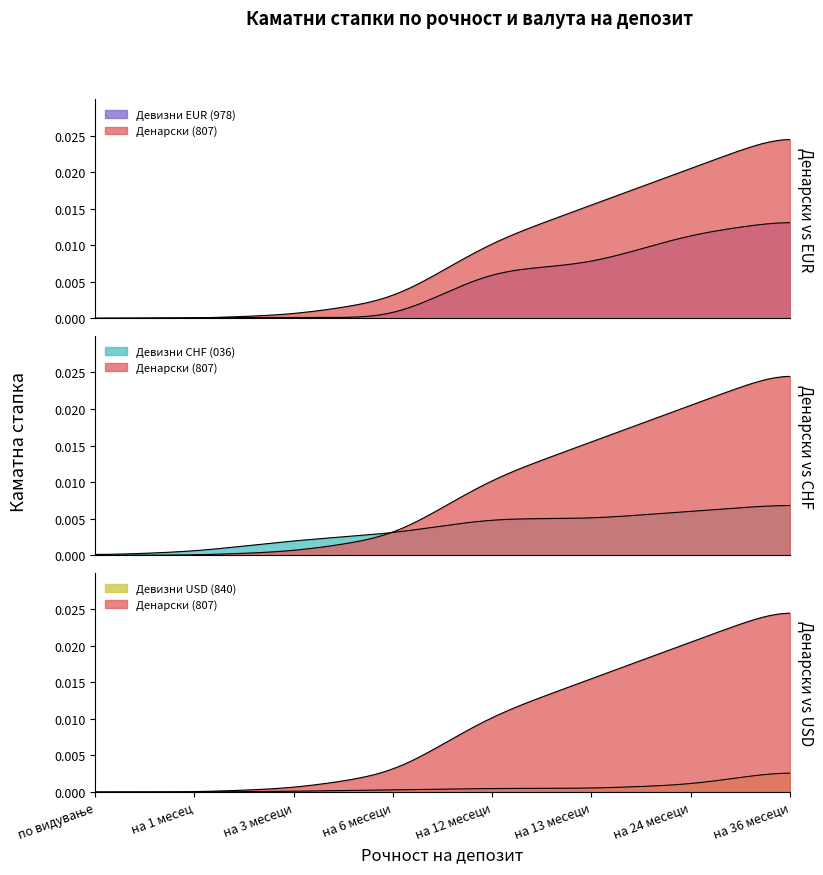

At how many categories does at least one series exceed 0?

7